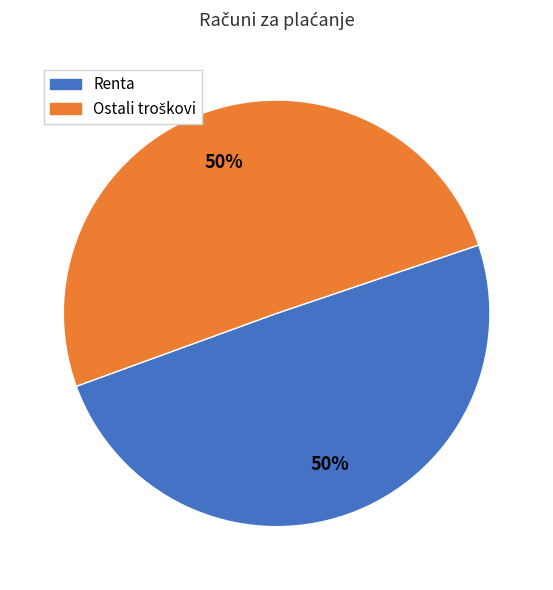

To the nearest percent, what is the average slice percentage?

50%